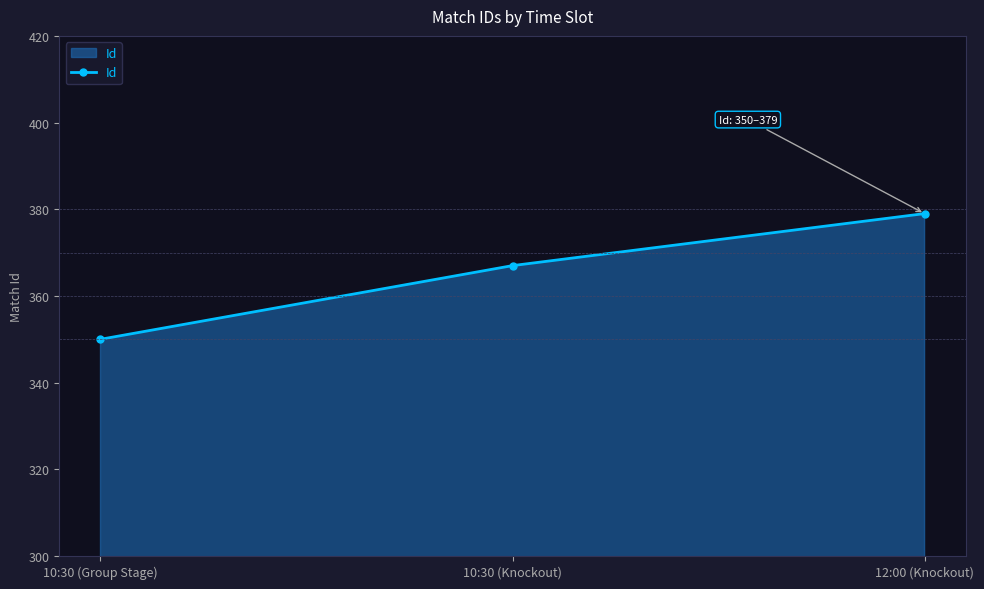

Which label corresponds to the smallest value in the chart?

10:30 (Group Stage)